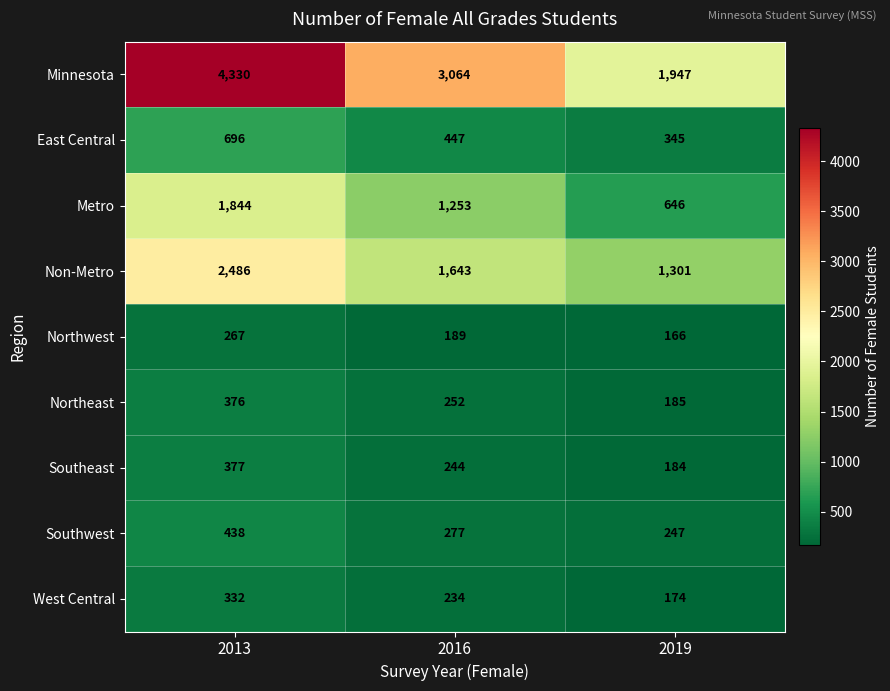

What is the spread (max minus min) of values at 2019?

1781